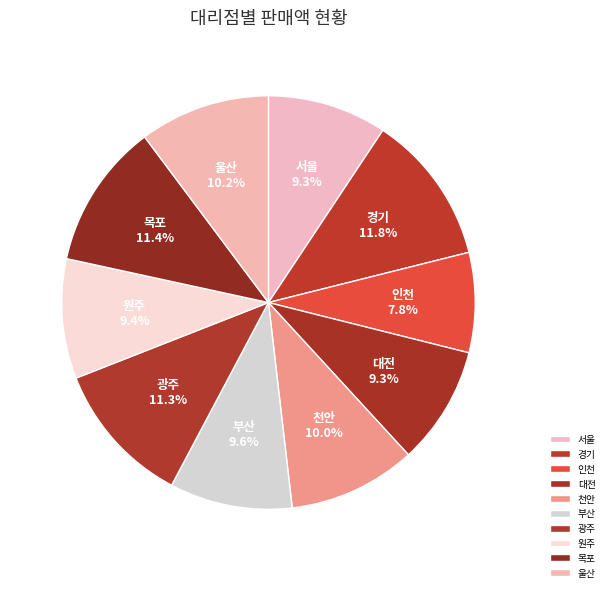

Is it true that 부산 is 10% of the pie?

True